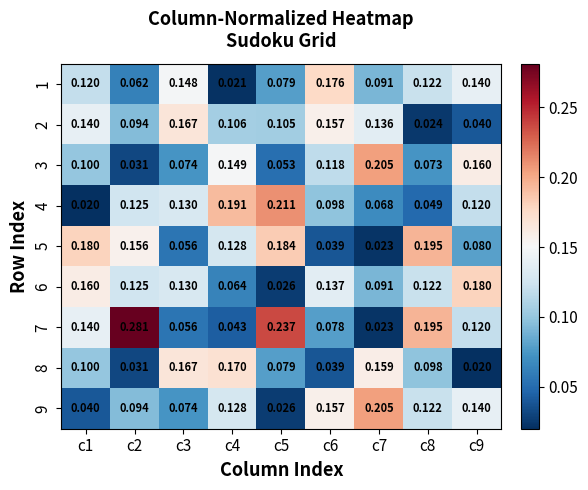

Is the value of 4 at c4 greater than the value of 7 at c3?

Yes